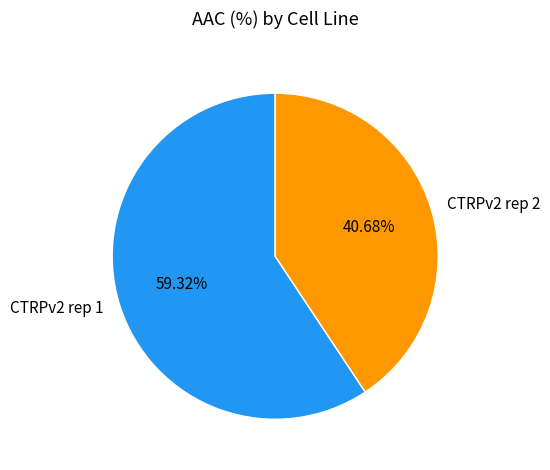

To the nearest percent, what percentage of the pie is CTRPv2 rep 2?

41%